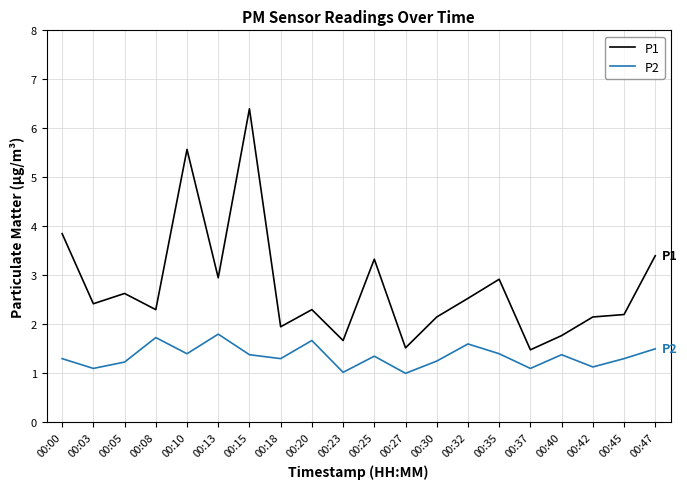

What is the difference between the maximum and minimum values in the P1 series?

4.9